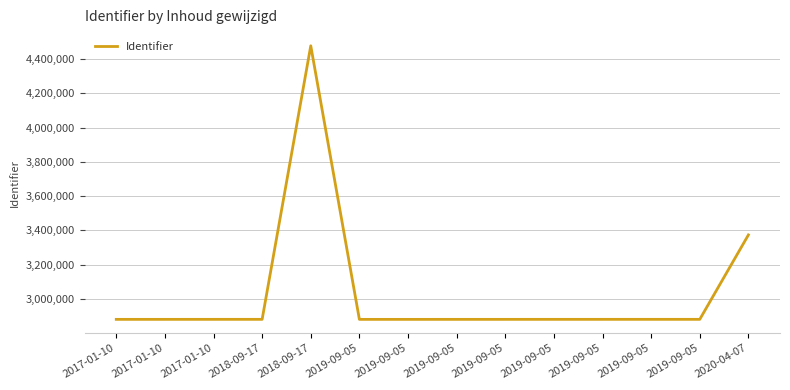

What is the value of the 14th point from the left?

3373045